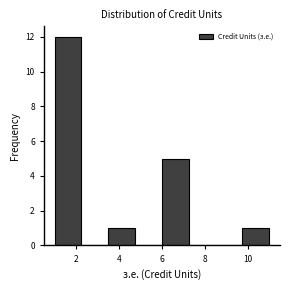

Reading left to right, transcribe this chart: for each bar, give the range it covers on the x-axis and its height. Neither the bar edges nor the heights are printed on the chart, so give them approximately, as read against the axes.

1.00 to 2.25: 12
2.25 to 3.50: 0
3.50 to 4.75: 1
4.75 to 6.00: 0
6.00 to 7.25: 5
7.25 to 8.50: 0
8.50 to 9.75: 0
9.75 to 11.00: 1